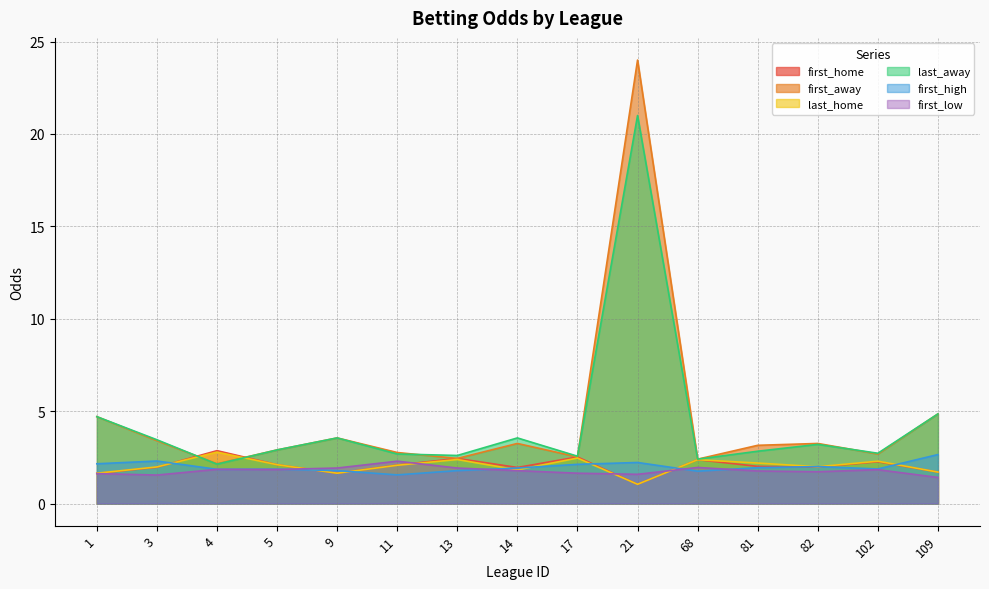

Reading left to right, what are all the values shown in this chart?

first_home: 1=1.6	3=2.0	4=2.9	5=2.1	9=1.6	11=2.1	13=2.4	14=1.9	17=2.5	21=1.0	68=2.4	81=2.0	82=2.0	102=2.3	109=1.7
first_away: 1=4.7	3=3.4	4=2.1	5=2.9	9=3.5	11=2.8	13=2.4	14=3.2	17=2.5	21=24.0	68=2.4	81=3.1	82=3.2	102=2.7	109=4.8
last_home: 1=1.6	3=2.0	4=2.8	5=2.1	9=1.6	11=2.1	13=2.4	14=1.8	17=2.5	21=1.0	68=2.4	81=2.2	82=2.0	102=2.3	109=1.7
last_away: 1=4.7	3=3.5	4=2.1	5=2.9	9=3.5	11=2.7	13=2.6	14=3.5	17=2.6	21=21.0	68=2.4	81=2.8	82=3.2	102=2.7	109=4.8
first_high: 1=2.1	3=2.3	4=1.9	5=1.9	9=1.8	11=1.6	13=1.8	14=1.9	17=2.1	21=2.2	68=1.8	81=1.9	82=2.0	102=1.9	109=2.6
first_low: 1=1.6	3=1.5	4=1.9	5=1.8	9=1.9	11=2.3	13=1.9	14=1.8	17=1.6	21=1.6	68=1.9	81=1.8	82=1.7	102=1.8	109=1.4